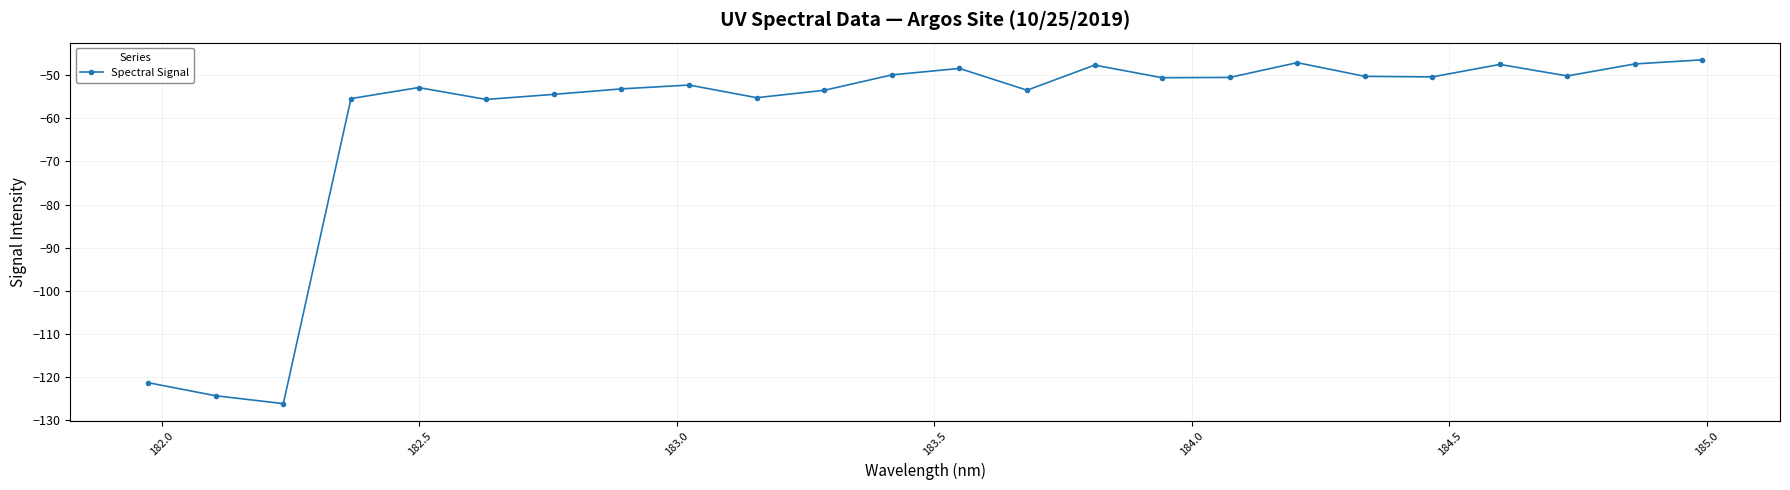

What is the value of the 10th point from the left?

-55.2